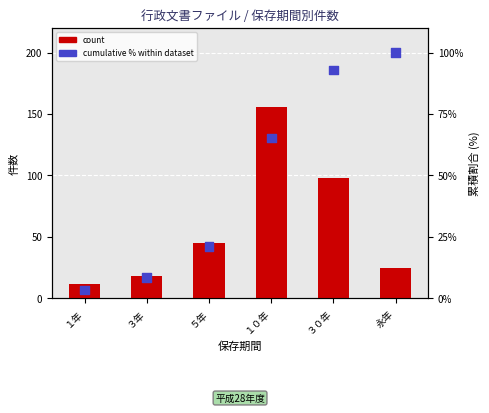

At how many categories does at least one series exceed 92?

3